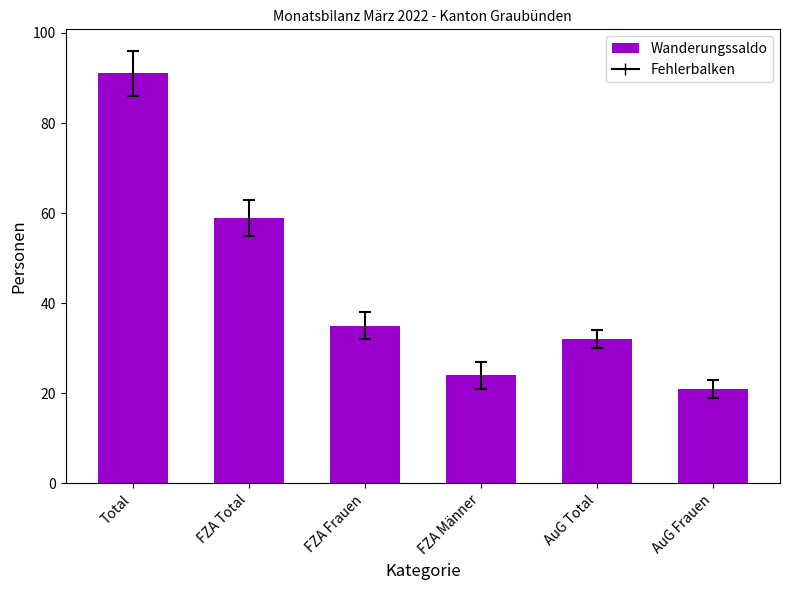

What is the change in value from Total to FZA Total?

-32